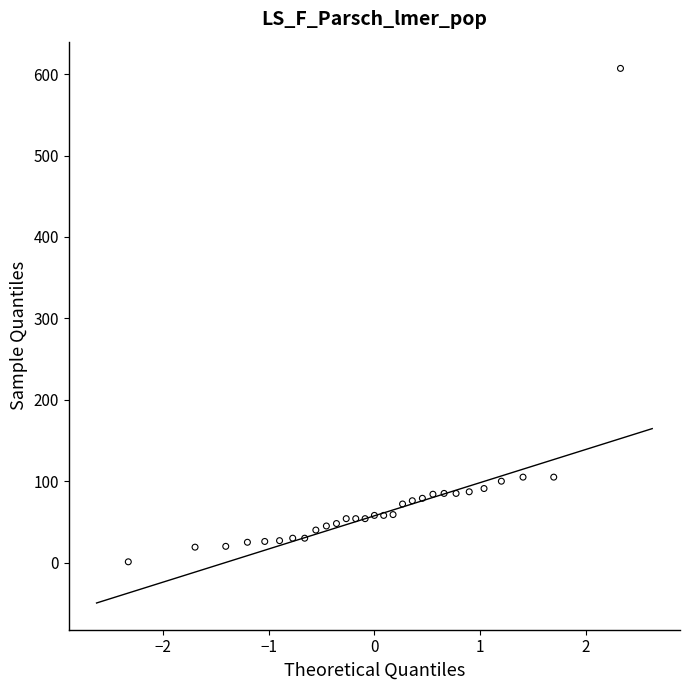

What is the range of Y values (max minus min)?

606